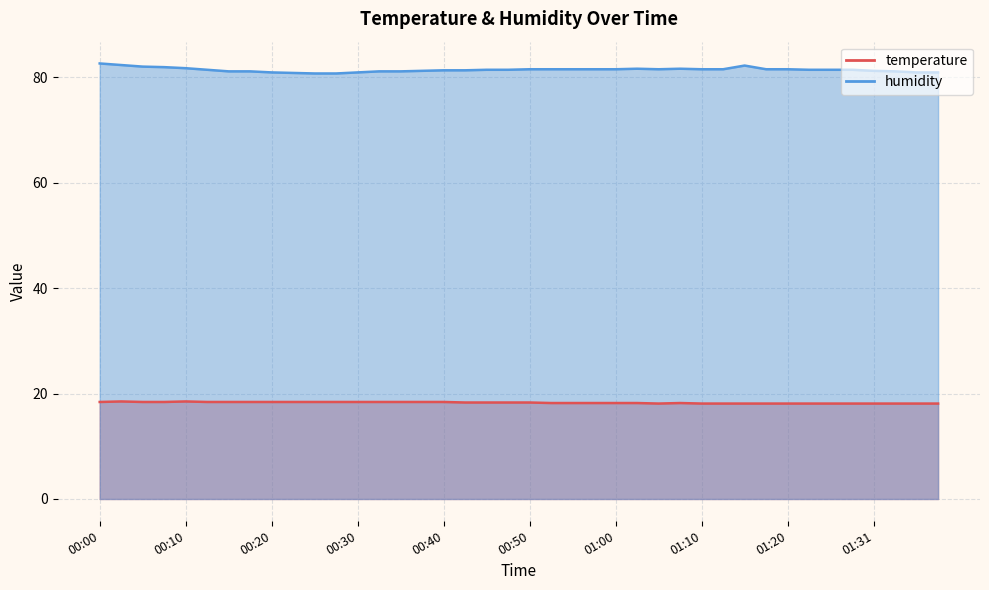

Reading left to right, transcribe all the data shown in this chart.

temperature: 18.4	18.5	18.4	18.4	18.5	18.4	18.4	18.4	18.4	18.4	18.4	18.4	18.4	18.4	18.4	18.4	18.4	18.3	18.3	18.3	18.3	18.2	18.2	18.2	18.2	18.2	18.1	18.2	18.1	18.1	18.1	18.1	18.1	18.1	18.1	18.1	18.1	18.1	18.1	18.1
humidity: 82.6	82.3	82.0	81.9	81.7	81.4	81.1	81.1	80.9	80.8	80.7	80.7	80.9	81.1	81.1	81.2	81.3	81.3	81.4	81.4	81.5	81.5	81.5	81.5	81.5	81.6	81.5	81.6	81.5	81.5	82.2	81.5	81.5	81.4	81.4	81.4	81.2	81.1	80.9	80.9